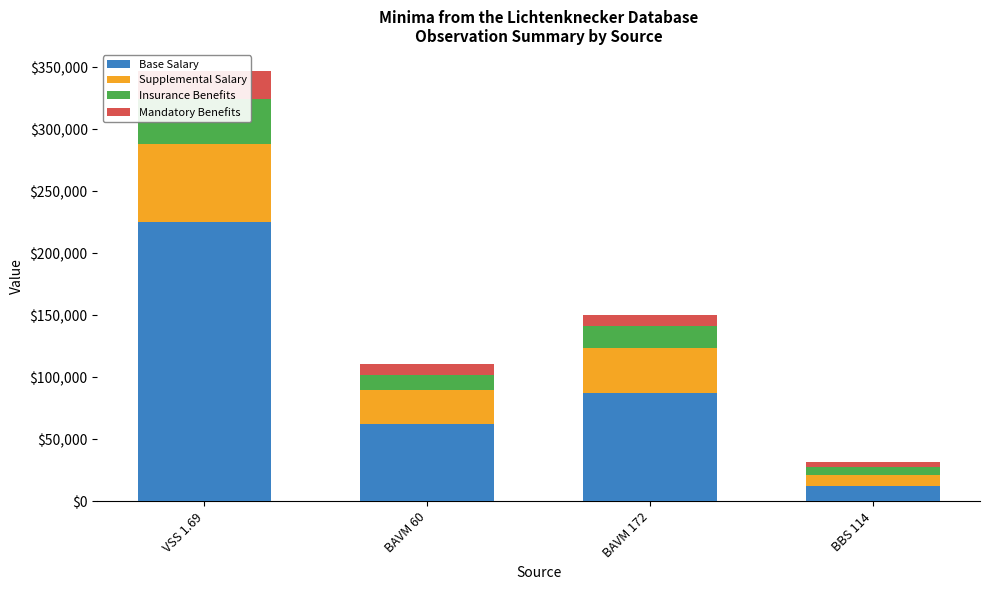

Count the number of categories in the chart.

4